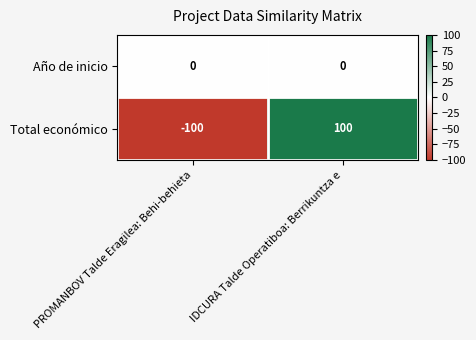

True or false: Año de inicio has a value of 0 at PROMANBOV Talde Eragilea: Behi-behieta.

True